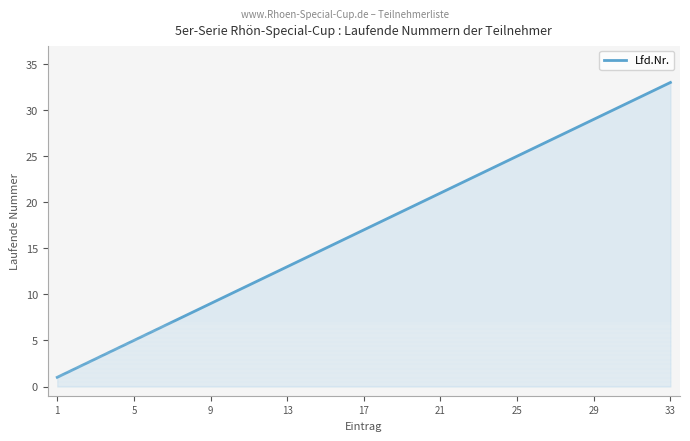

What is the difference between the maximum and minimum values?

32